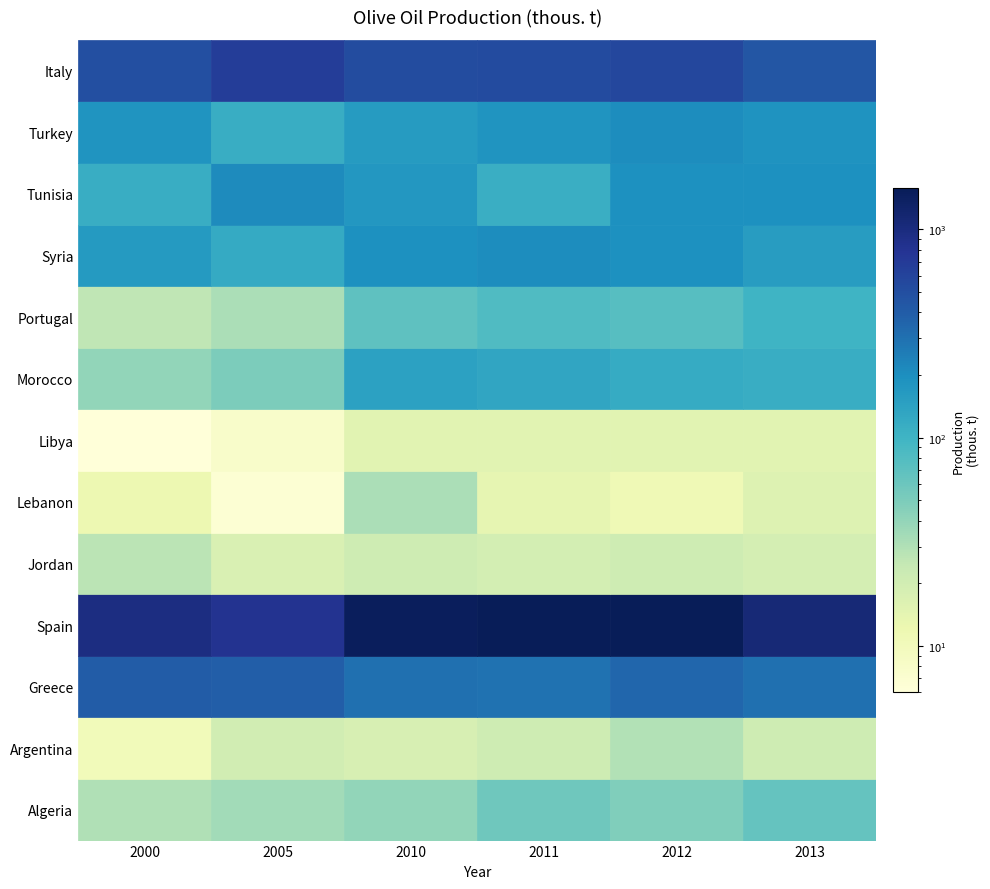

True or false: Lebanon has a value of 16.0 at Lebanon.

True